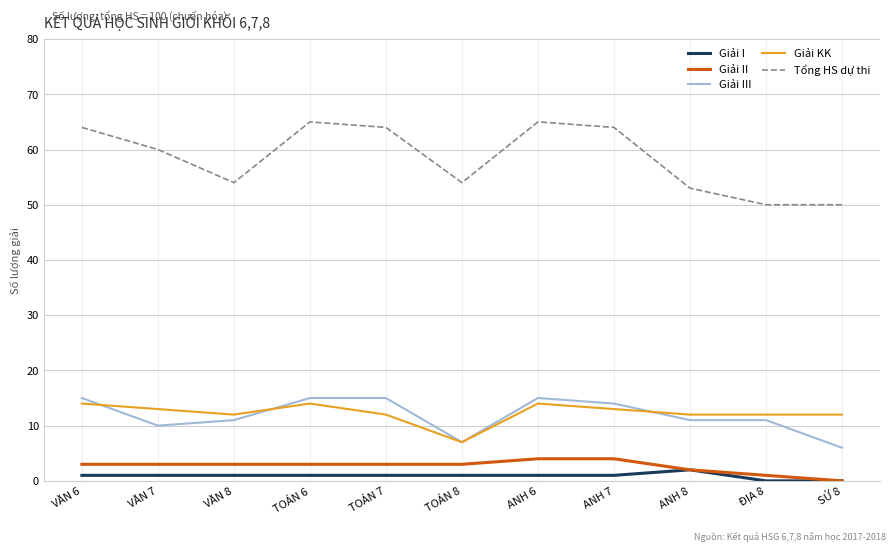

True or false: Giải II and Tổng HS dự thi intersect in this chart.

False